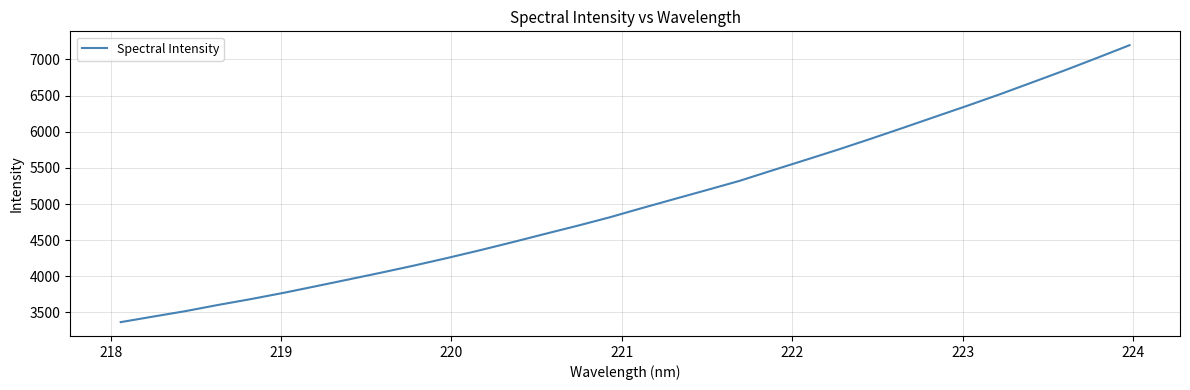

Does the chart display data point markers on the line(s)?

No